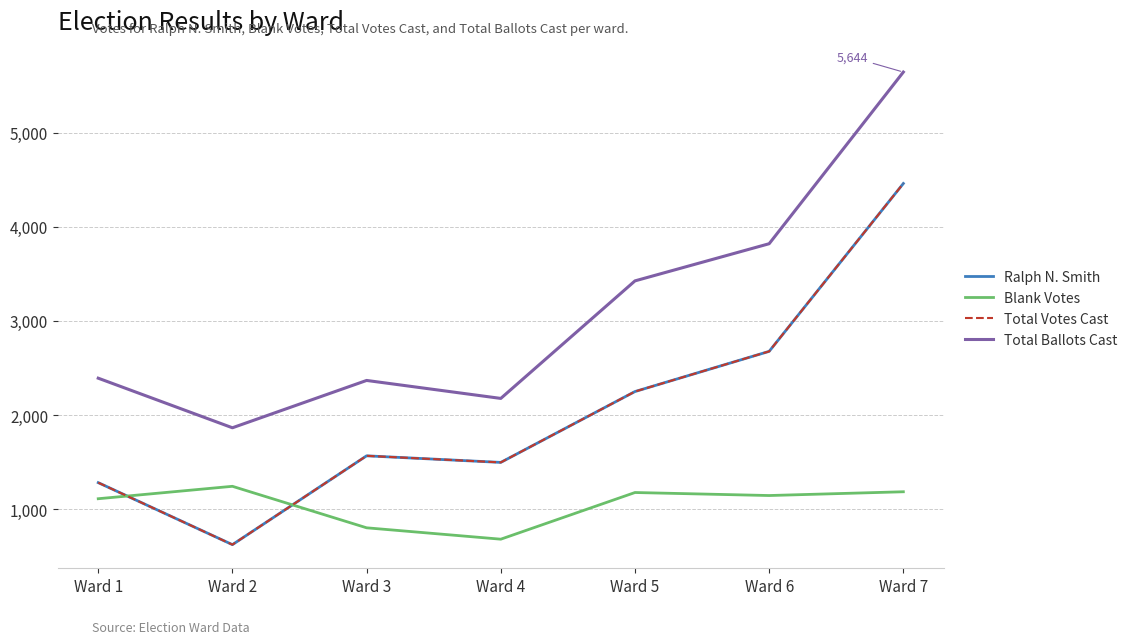

What is the difference between the highest and lowest values at Ward 6?

2676